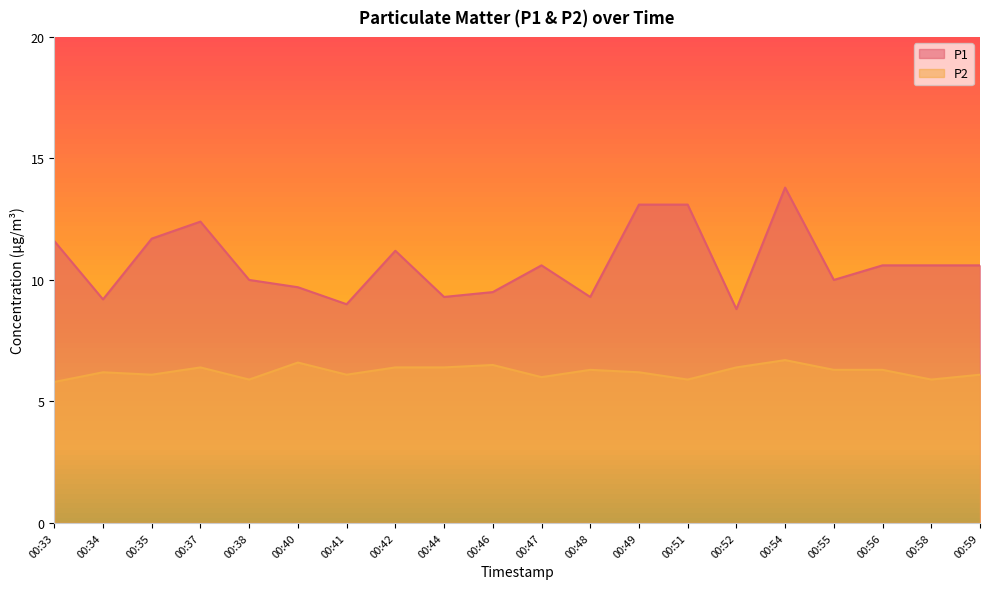

Reading left to right, what are all the values shown in this chart?

P1: 11.6	9.2	11.7	12.4	10.0	9.7	9.0	11.2	9.3	9.5	10.6	9.3	13.1	13.1	8.8	13.8	10.0	10.6	10.6	10.6
P2: 5.8	6.2	6.1	6.4	5.9	6.6	6.1	6.4	6.4	6.5	6.0	6.3	6.2	5.9	6.4	6.7	6.3	6.3	5.9	6.1